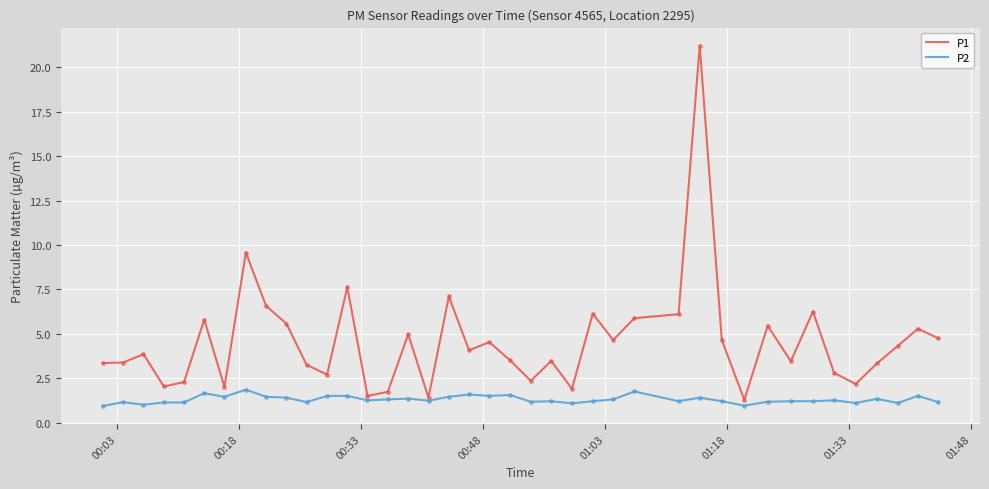

Rank the series by their average value, from lowest to highest.

P2, P1